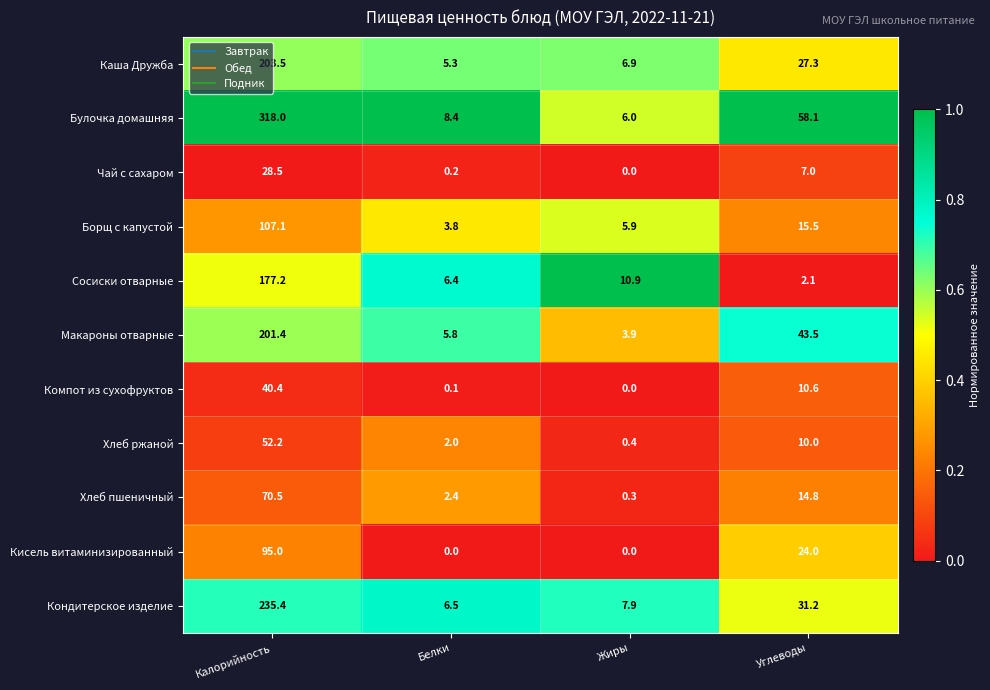

What is the difference between the maximum and minimum values in the Булочка домашняя series?

312.0